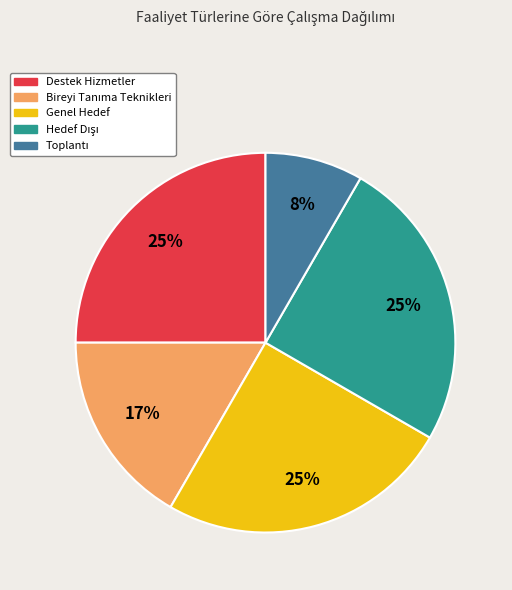

Is it true that Destek Hizmetler is 25% of the pie?

True